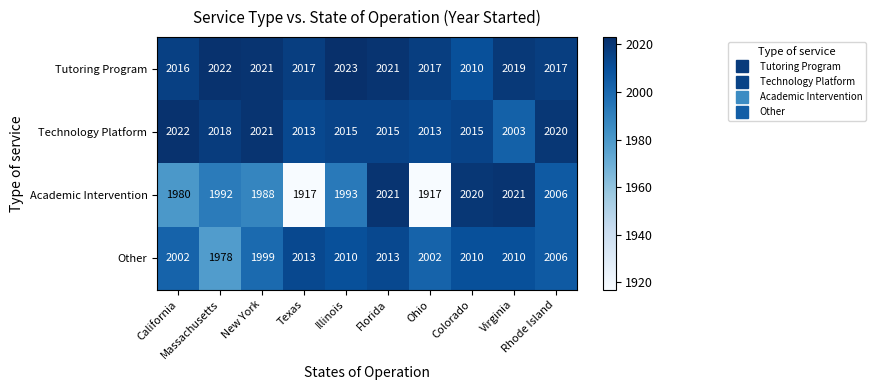

Rank the series by their maximum value, from highest to lowest.

Tutoring Program, Technology Platform, Academic Intervention, Other